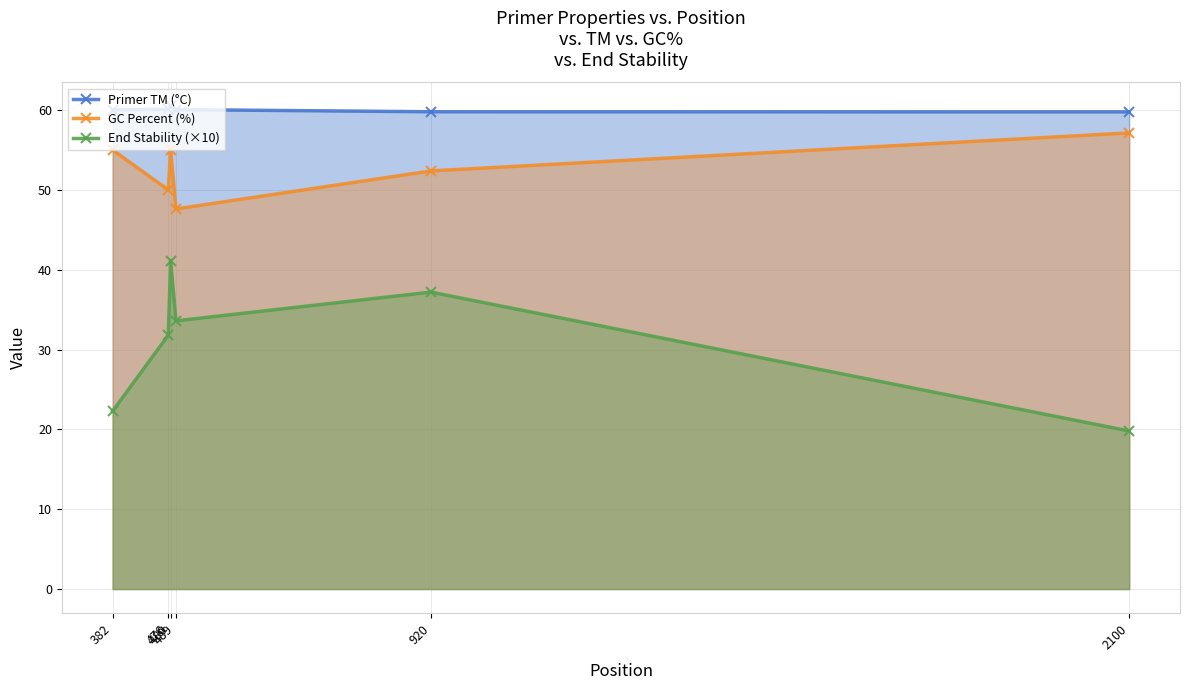

How many series are shown in this chart?

3